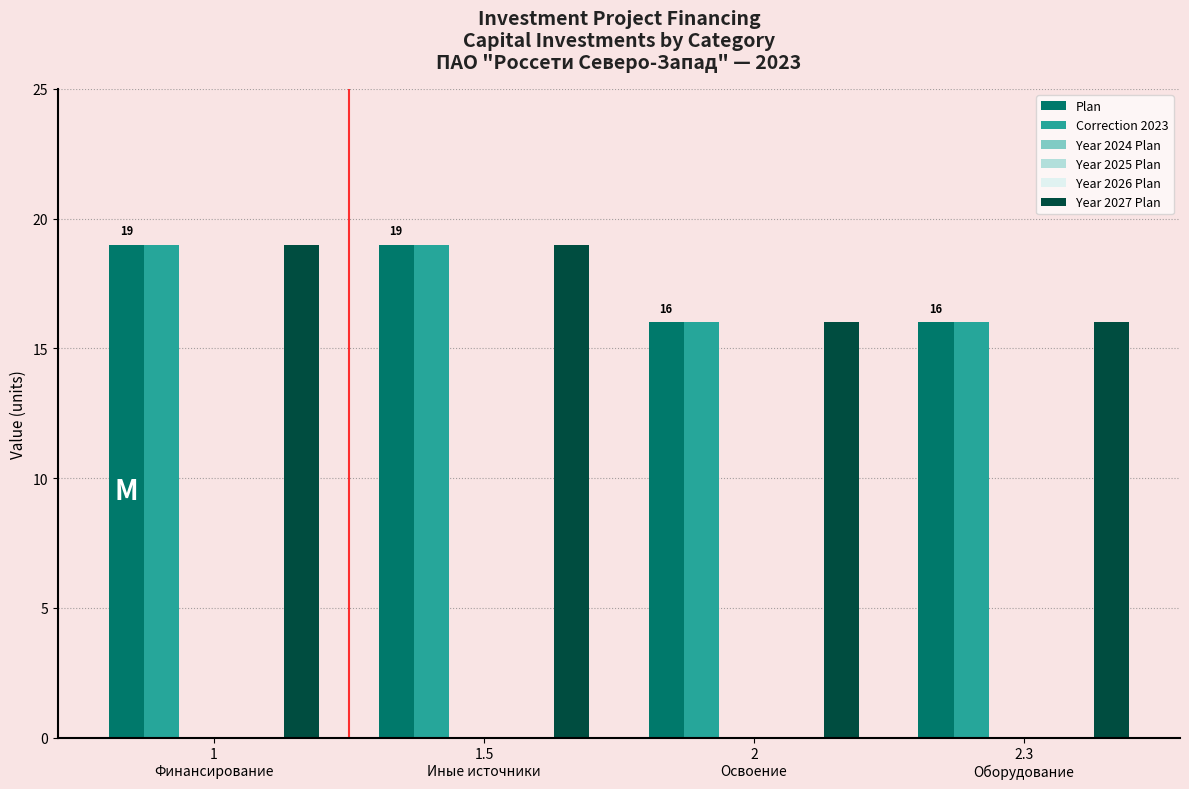

Which series has the widest spread of values?

Plan